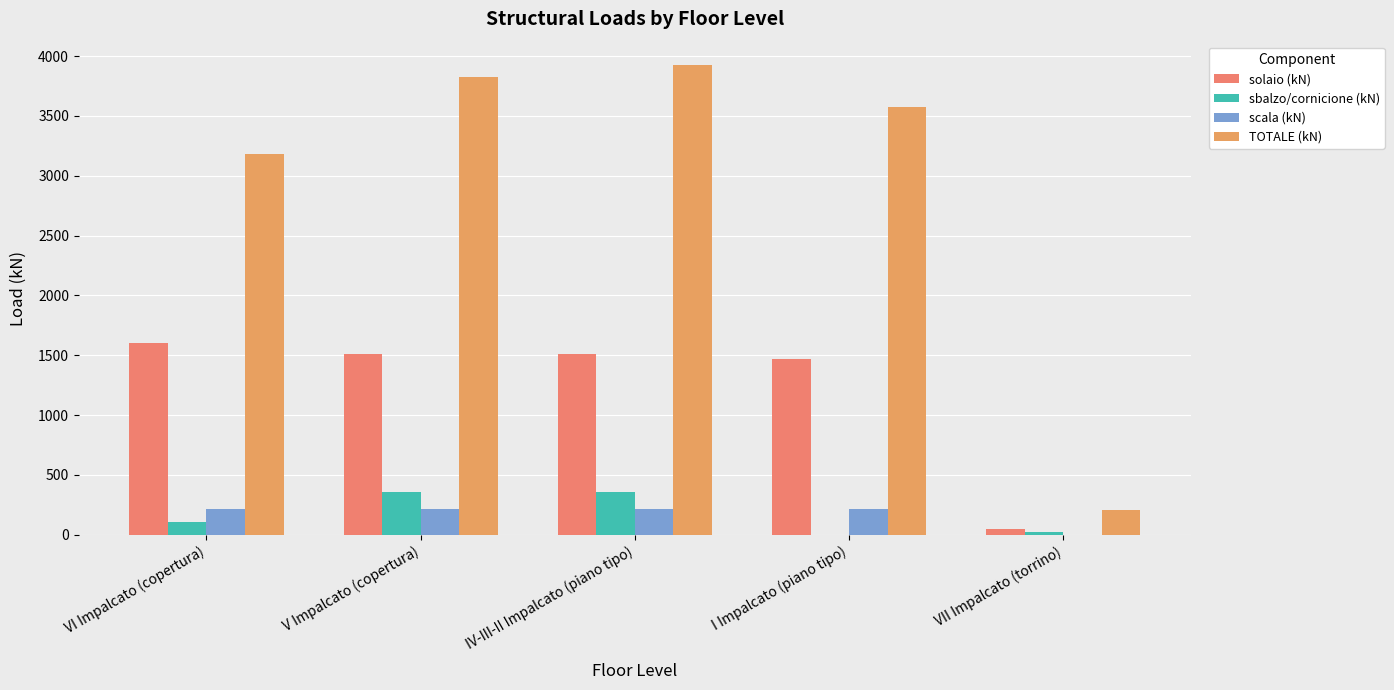

Which series has the largest range (max minus min)?

TOTALE (kN)